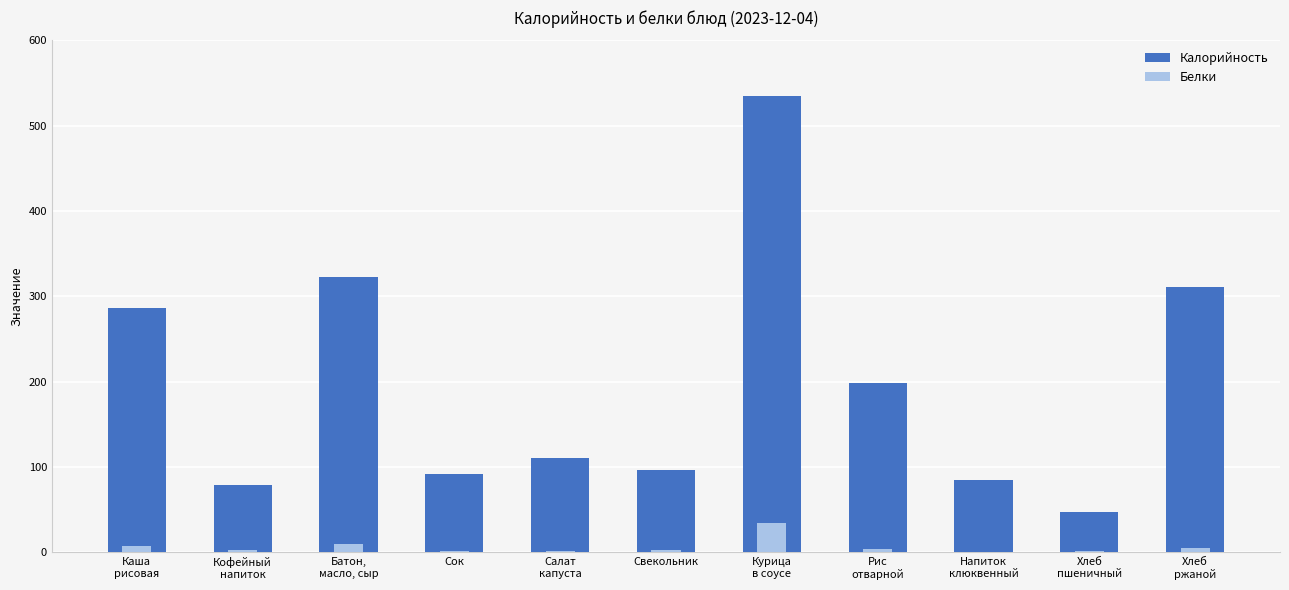

Which category has the highest value in the Белки series?

Курица
в соусе